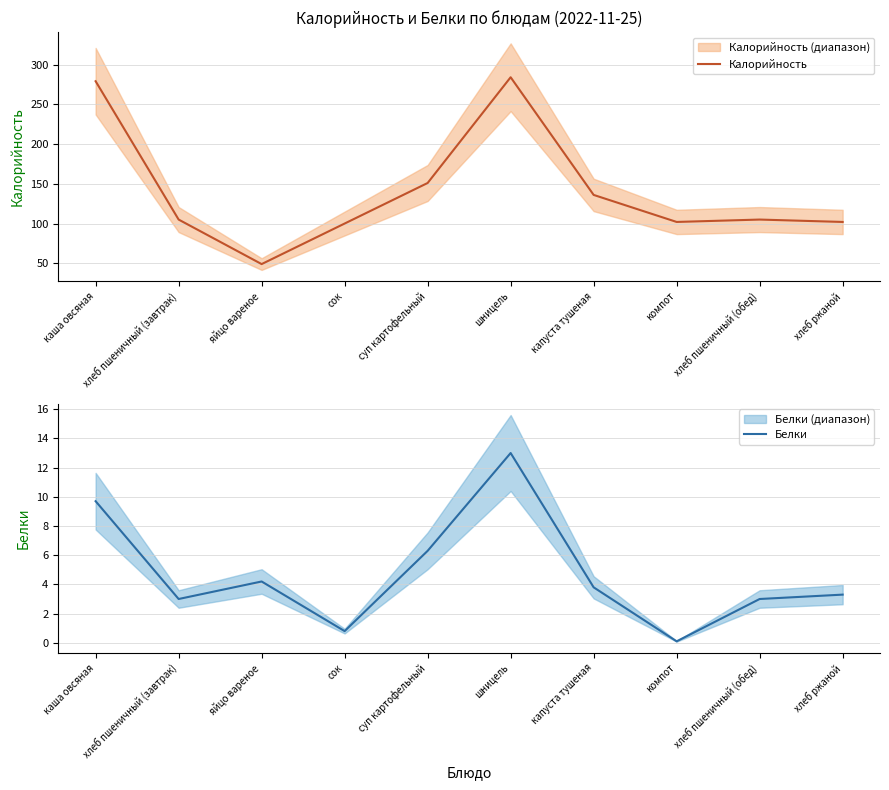

Which series has the widest spread of values?

Калорийность